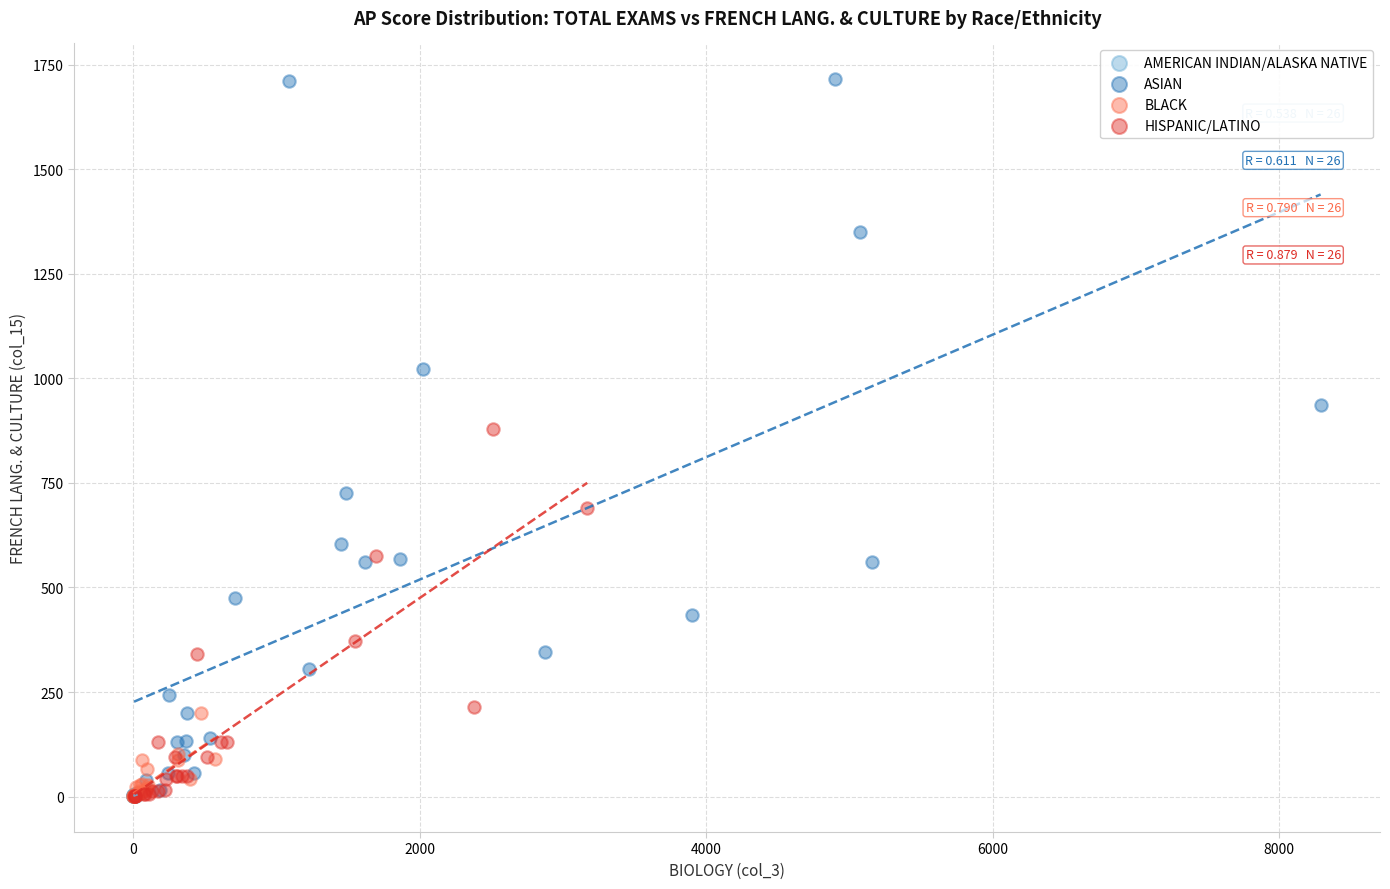

Which series reaches the maximum Y coordinate?

ASIAN